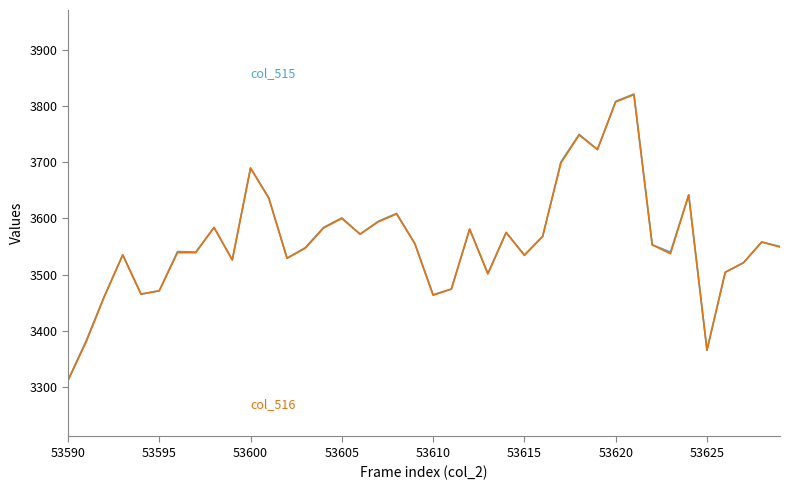

What is the minimum value shown in the chart?

3311